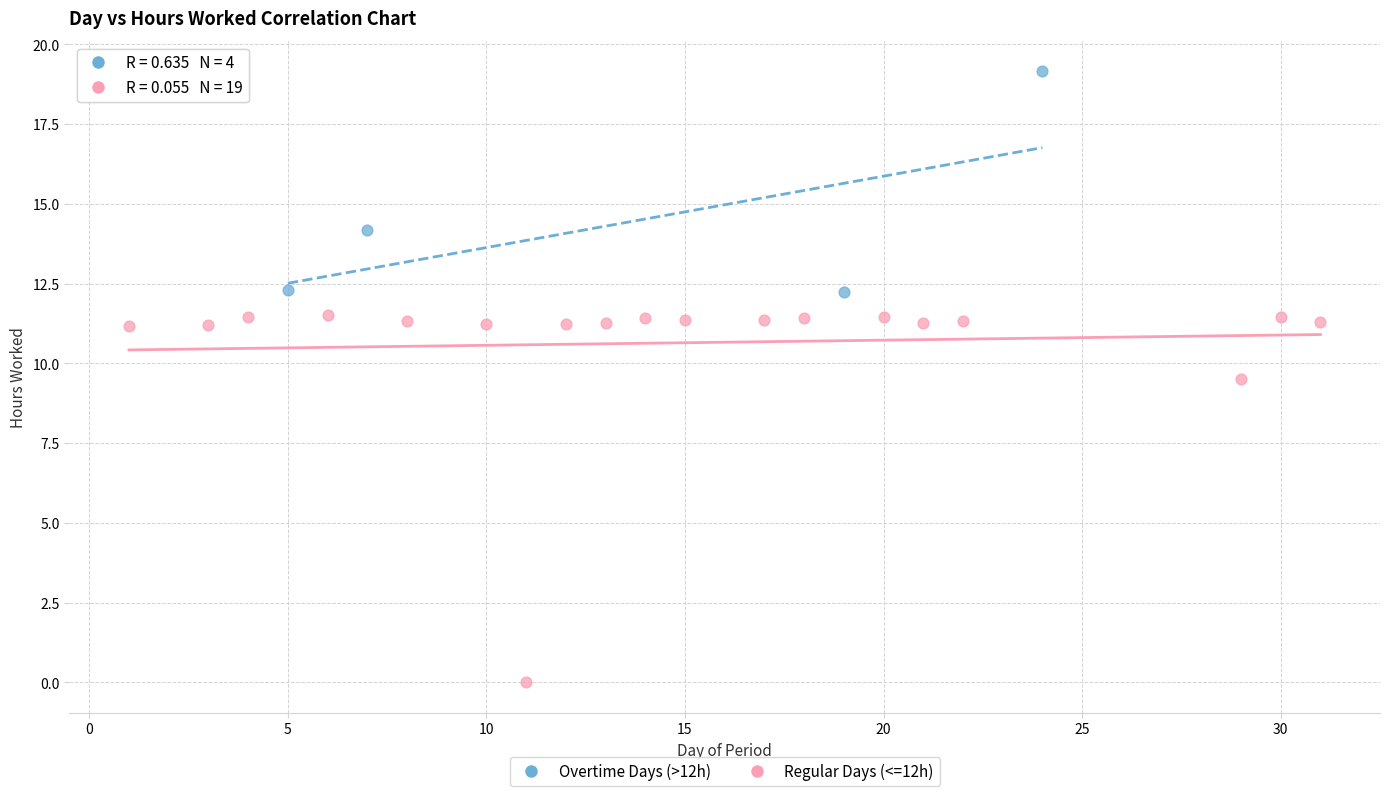

Which series contains the highest Y value?

Overtime Days (>12h)